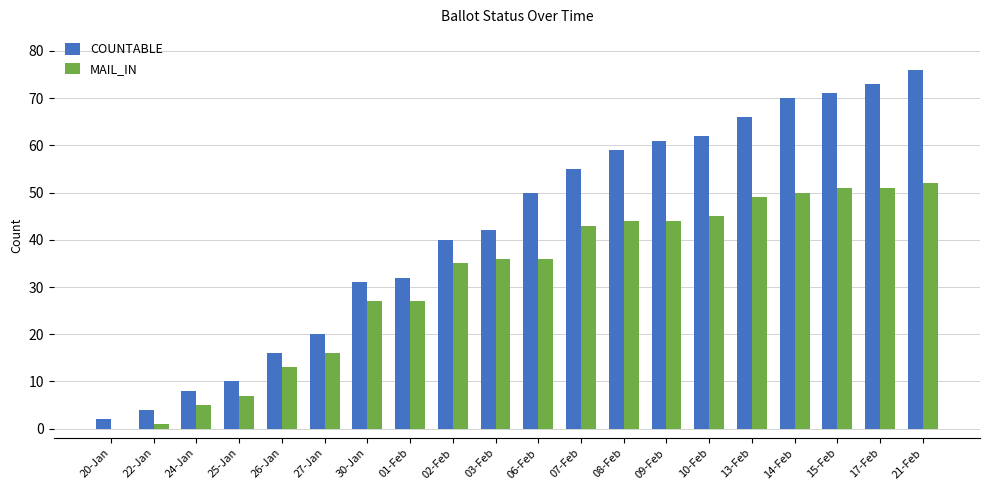

What is the difference between the COUNTABLE values at 13-Feb and 14-Feb?

4